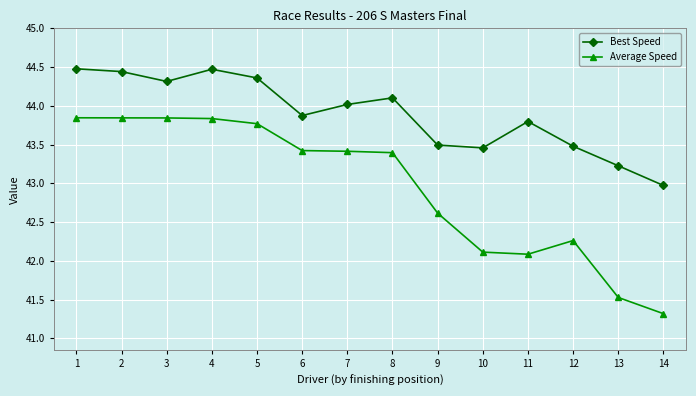

What is the minimum value shown in the chart?

41.3